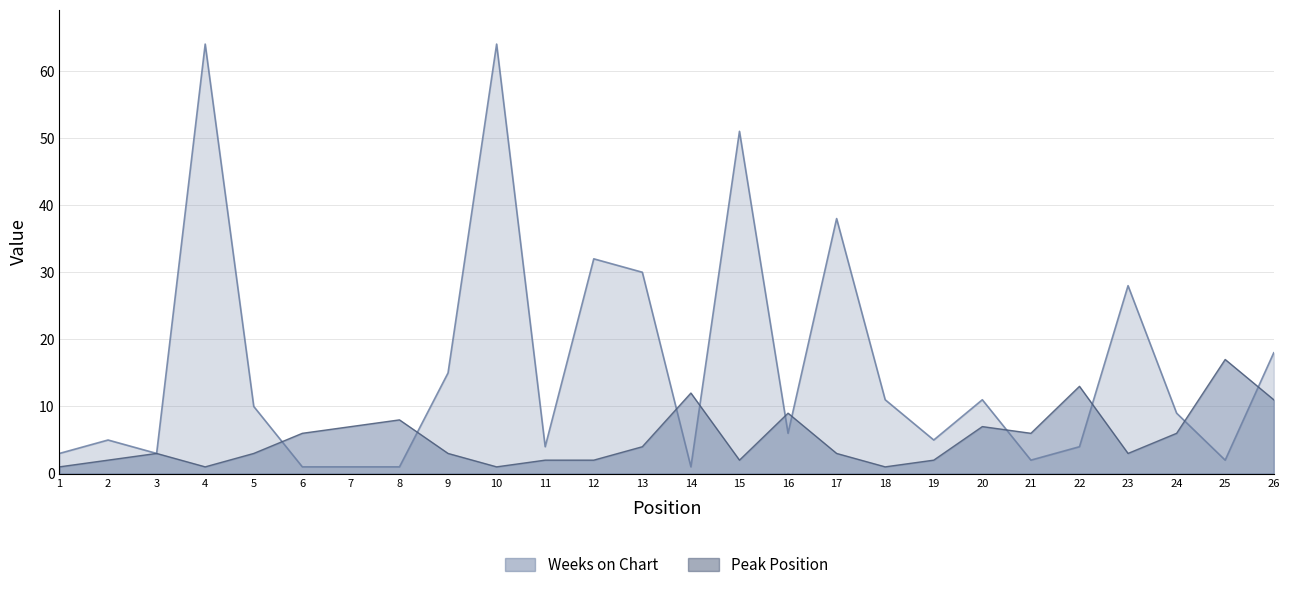

Reading left to right, extract all data points from this chart.

Weeks on Chart: 3	5	3	64	10	1	1	1	15	64	4	32	30	1	51	6	38	11	5	11	2	4	28	9	2	18
Peak Position: 1	2	3	1	3	6	7	8	3	1	2	2	4	12	2	9	3	1	2	7	6	13	3	6	17	11